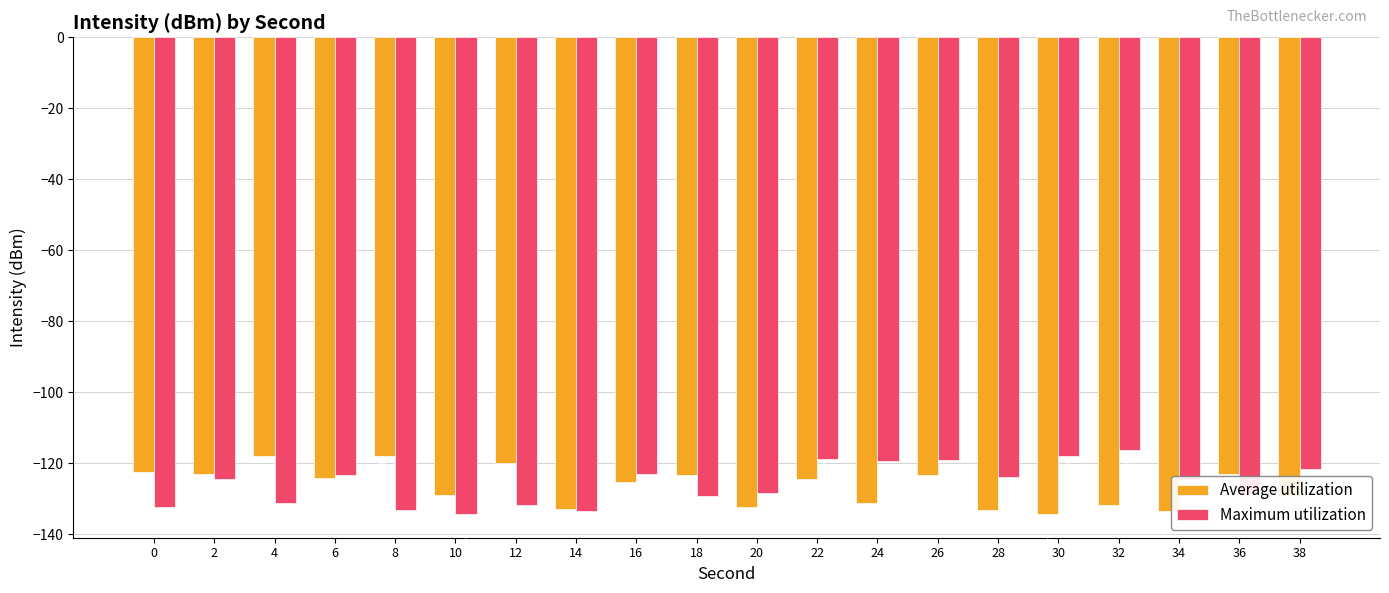

How many bars are there in each group?

2